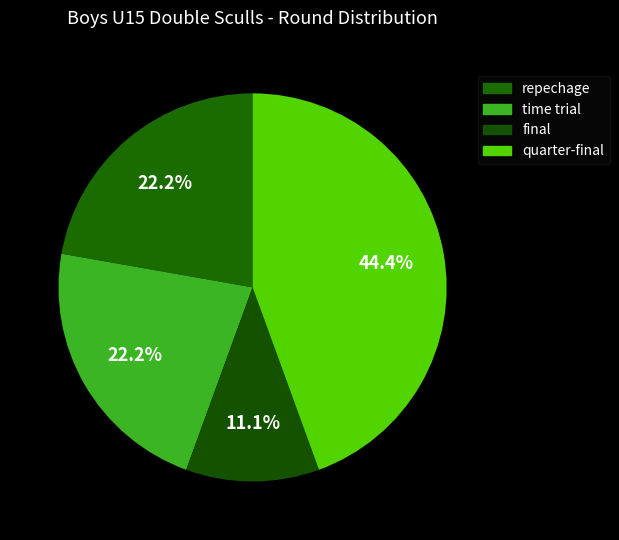

Is repechage the majority of the pie?

No